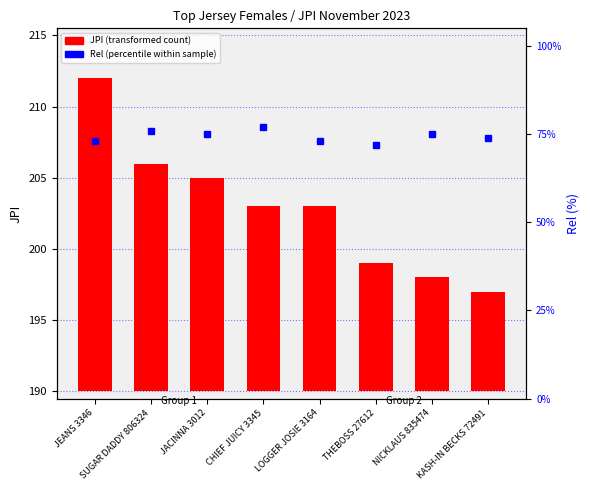

What position from the right is LOGGER JOSIE 3164?

4